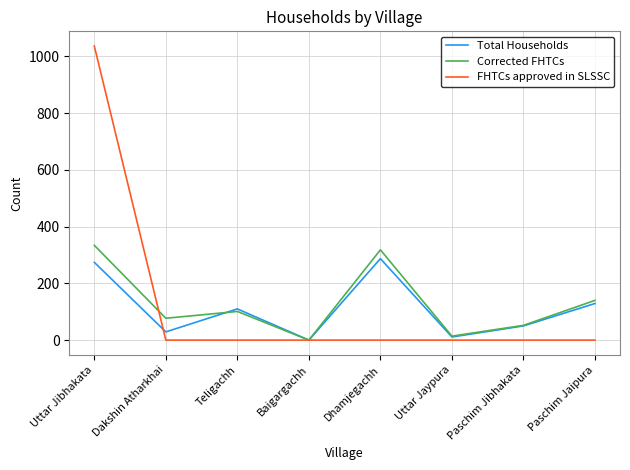

How many lines are shown in the chart?

3